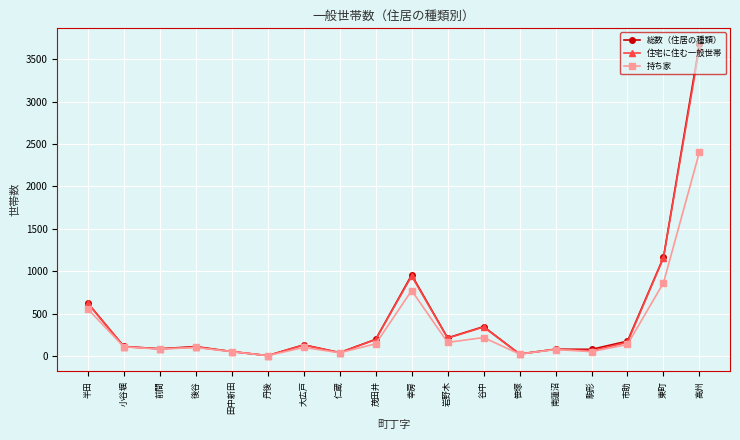

What is the total value across all series at 前間?

256